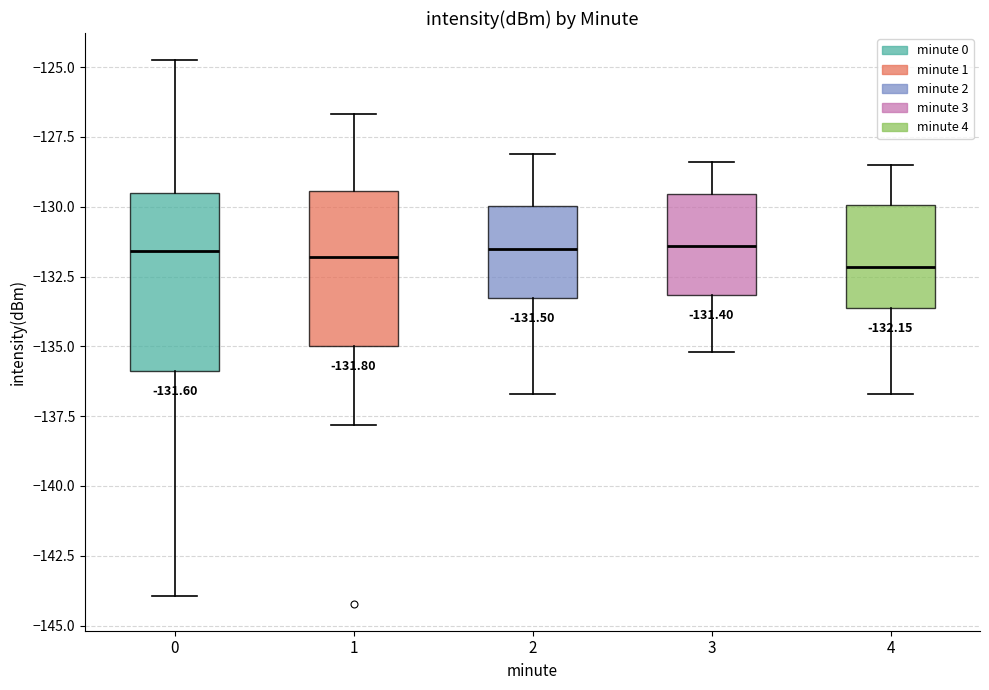

Which box is the tallest, from its lower edge to its upper edge?

0